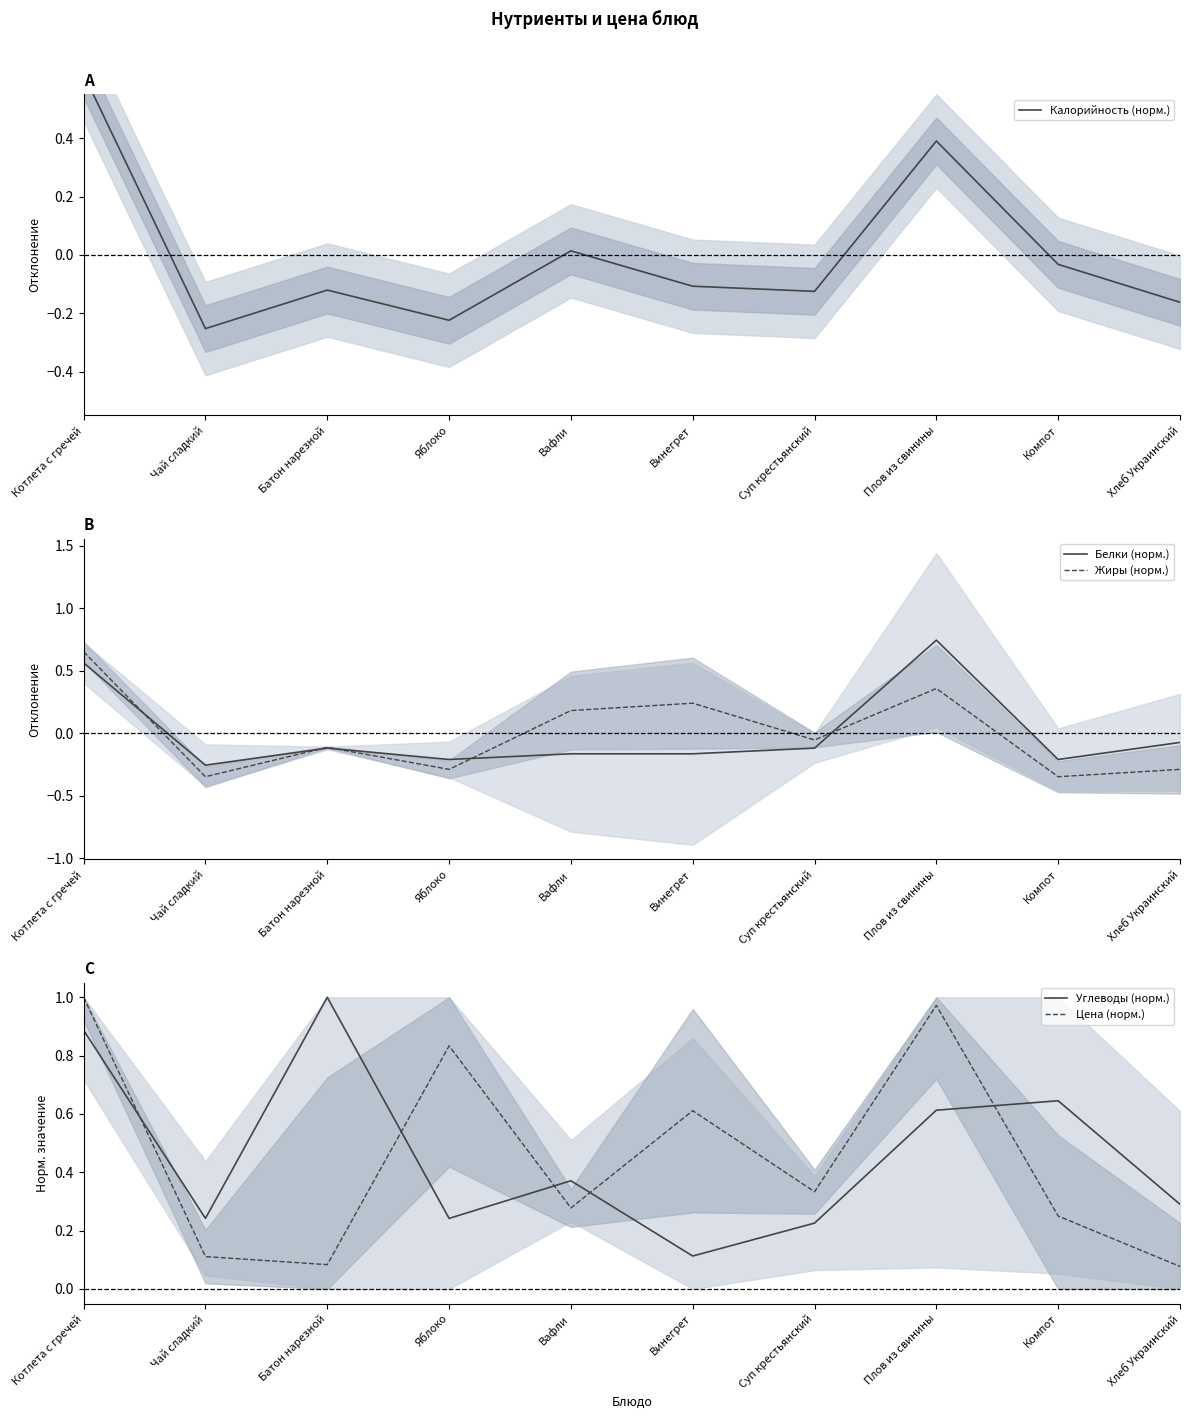

Reading left to right, extract all data points from this chart.

Калорийность (норм.): Котлета с гречей=0.6	Чай сладкий=-0.3	Батон нарезной=-0.1	Яблоко=-0.2	Вафли=0.0	Винегрет=-0.1	Суп крестьянский=-0.1	Плов из свинины=0.4	Компот=-0.0	Хлеб Украинский=-0.2
Белки (норм.): Котлета с гречей=0.6	Чай сладкий=-0.3	Батон нарезной=-0.1	Яблоко=-0.2	Вафли=-0.2	Винегрет=-0.2	Суп крестьянский=-0.1	Плов из свинины=0.7	Компот=-0.2	Хлеб Украинский=-0.1
Жиры (норм.): Котлета с гречей=0.7	Чай сладкий=-0.3	Батон нарезной=-0.1	Яблоко=-0.3	Вафли=0.2	Винегрет=0.2	Суп крестьянский=-0.1	Плов из свинины=0.4	Компот=-0.3	Хлеб Украинский=-0.3
Углеводы (норм.): Котлета с гречей=0.9	Чай сладкий=0.2	Батон нарезной=1.0	Яблоко=0.2	Вафли=0.4	Винегрет=0.1	Суп крестьянский=0.2	Плов из свинины=0.6	Компот=0.6	Хлеб Украинский=0.3
Цена (норм.): Котлета с гречей=1.0	Чай сладкий=0.1	Батон нарезной=0.1	Яблоко=0.8	Вафли=0.3	Винегрет=0.6	Суп крестьянский=0.3	Плов из свинины=1.0	Компот=0.2	Хлеб Украинский=0.1